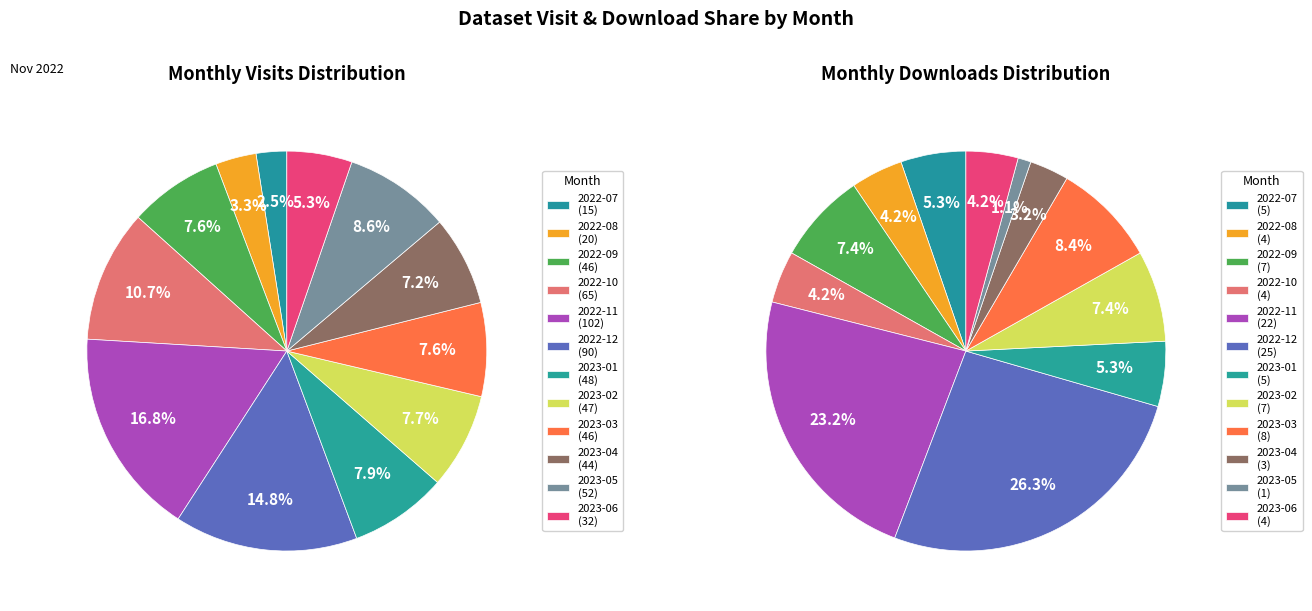

What percentage is the 2022-07 slice, to the nearest percent?

5%